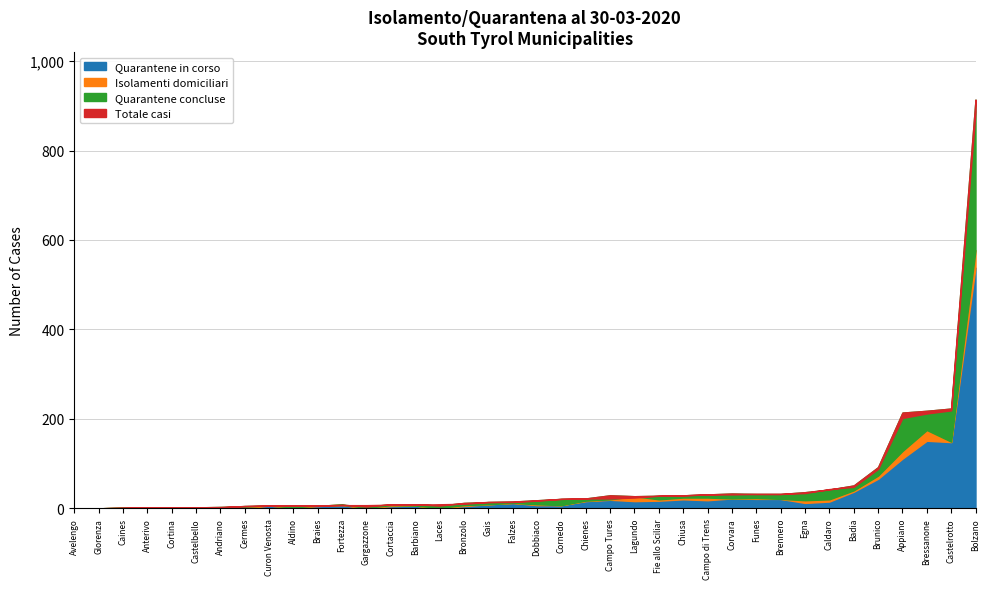

True or false: Quarantene in corso and Isolamenti domiciliari cross at least once.

True